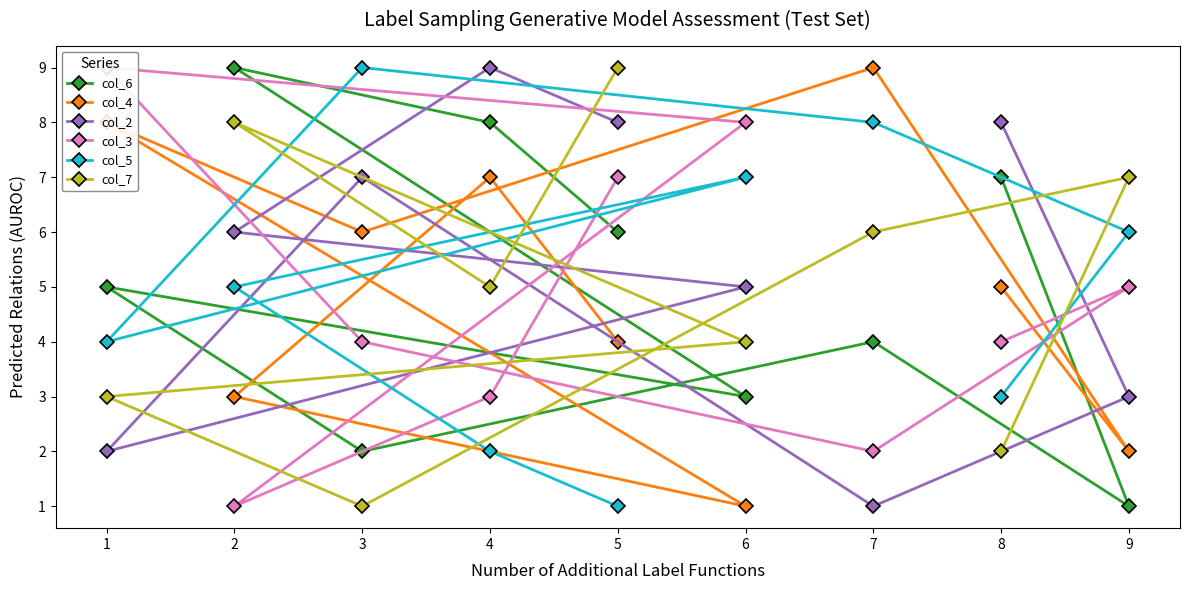

The col_7 series shows 6 at 7. True or false?

True